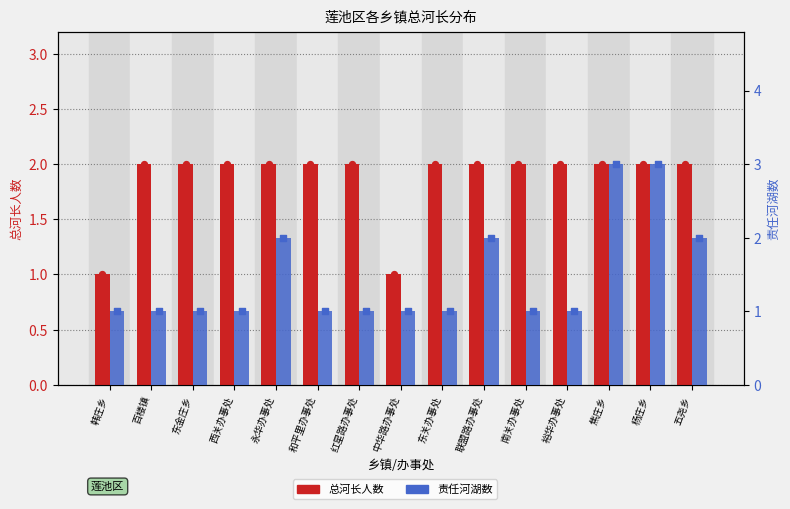

At how many categories does at least one series exceed 1?

13